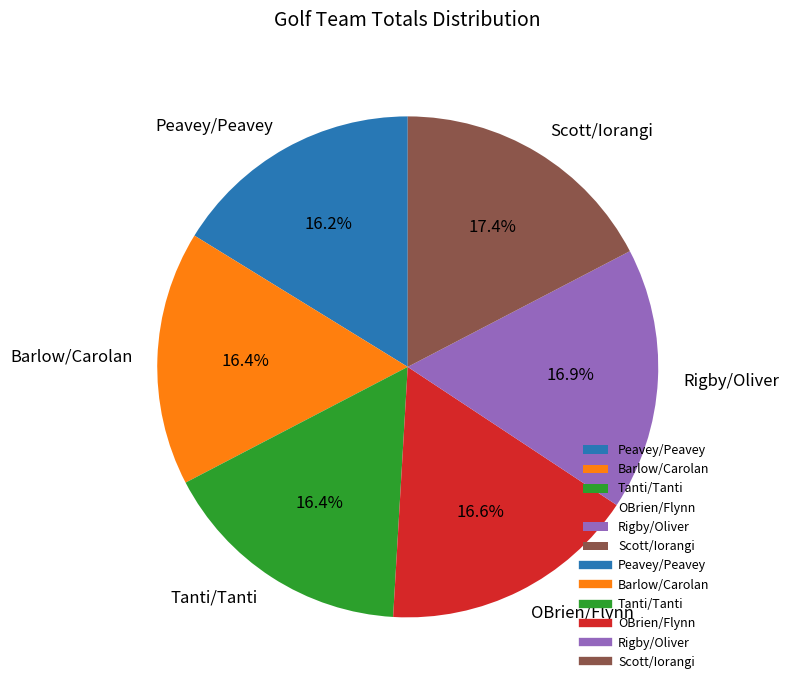

What is the ratio of the value at Peavey/Peavey to the value at Rigby/Oliver?

1.0